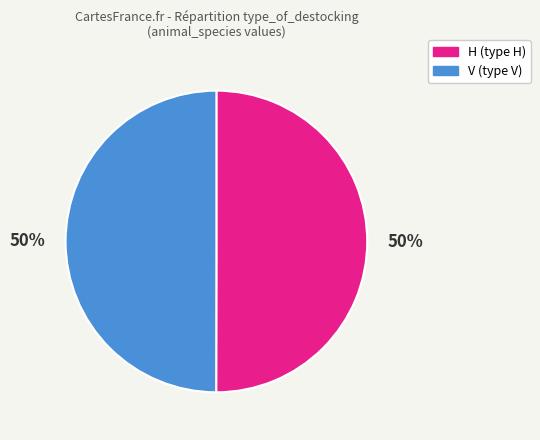

To the nearest percent, what percentage of the pie is H?

50%